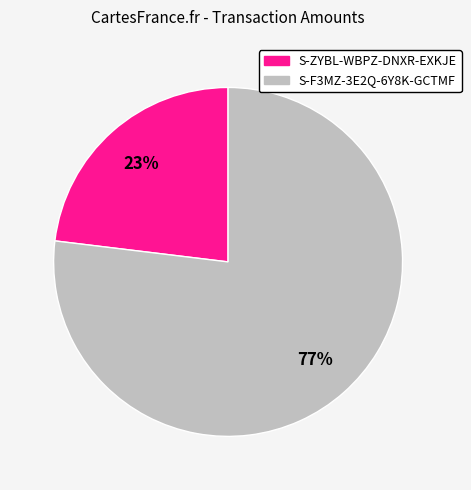

To the nearest percent, what is the combined percentage of S-F3MZ-3E2Q-6Y8K-GCTMF and S-ZYBL-WBPZ-DNXR-EXKJE?

100%